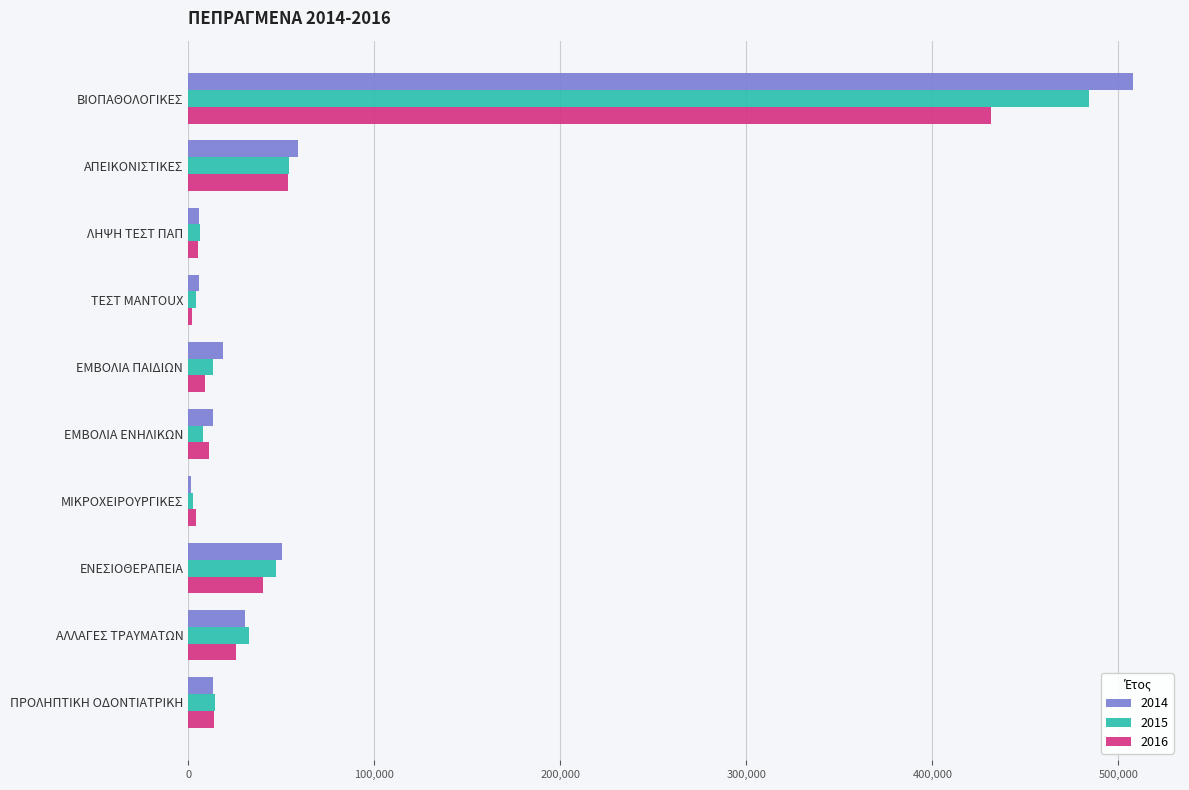

How many distinct data groups are displayed?

3